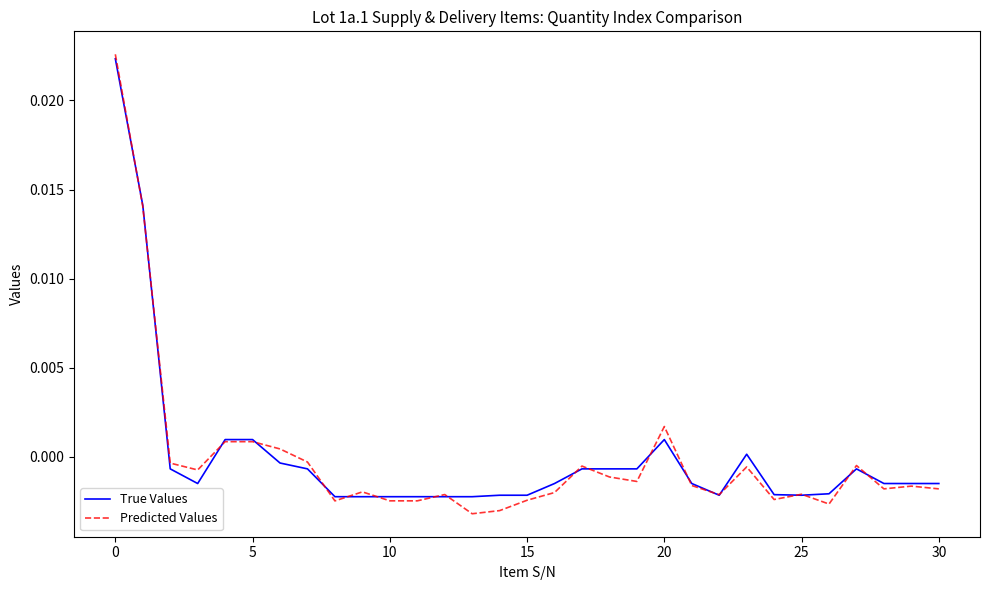

Which series has the largest range (max minus min)?

Predicted Values